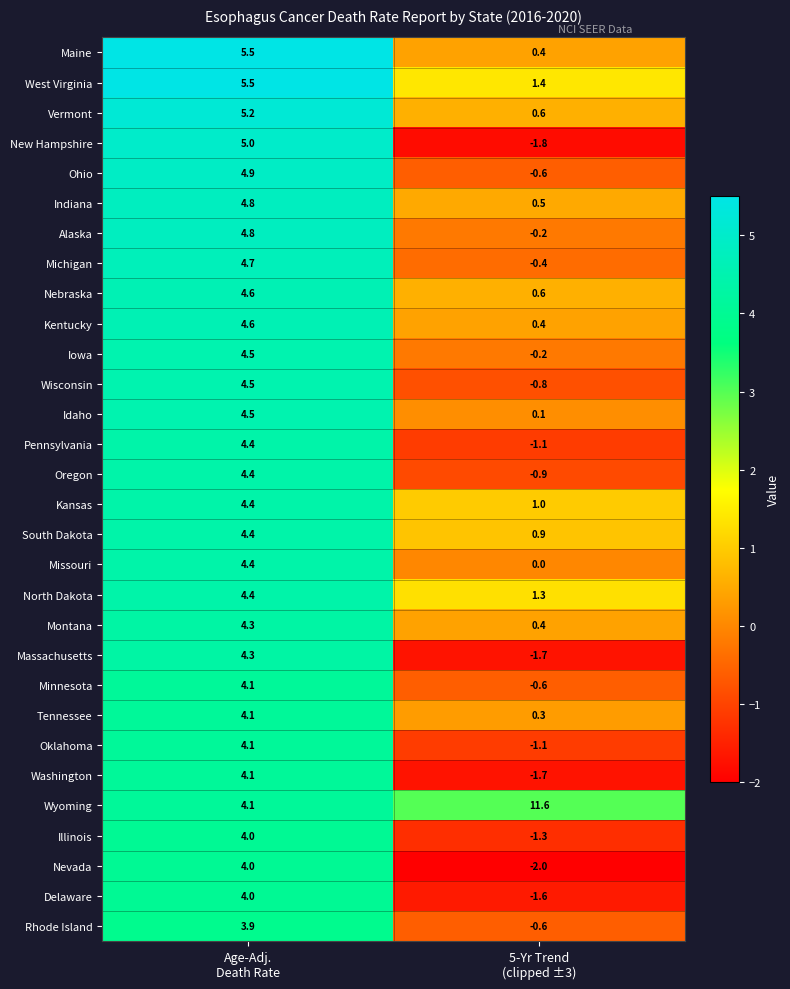

What is the difference between the maximum and minimum values in the Nebraska series?

4.0